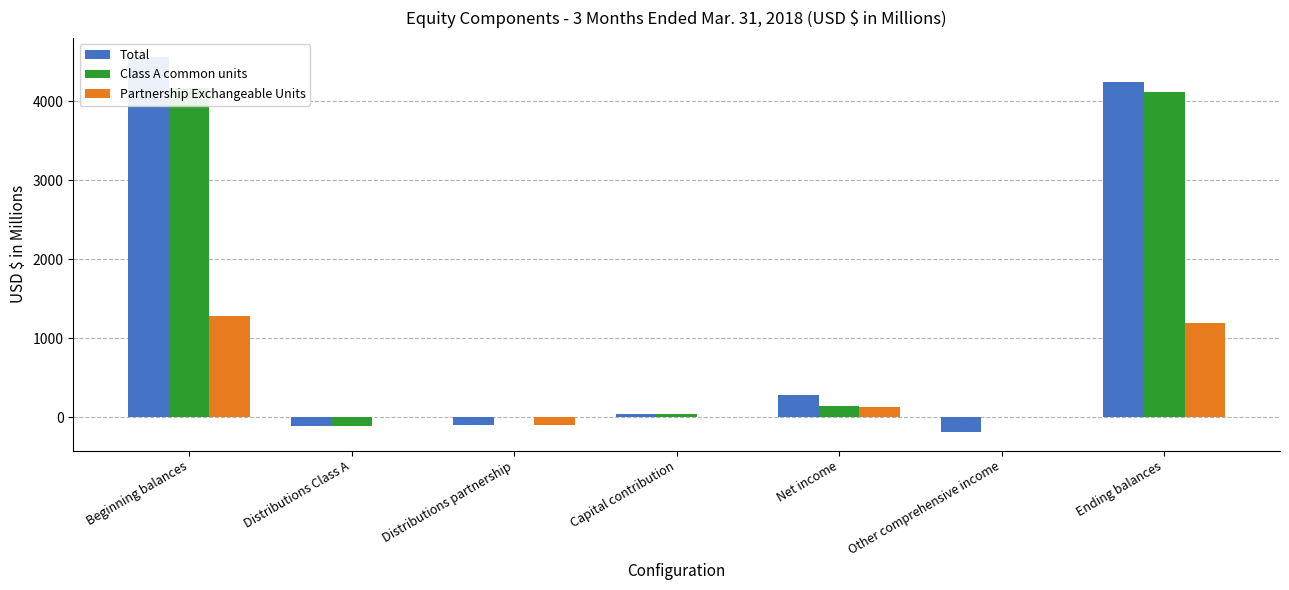

What is the maximum value shown in the chart?

4561.0